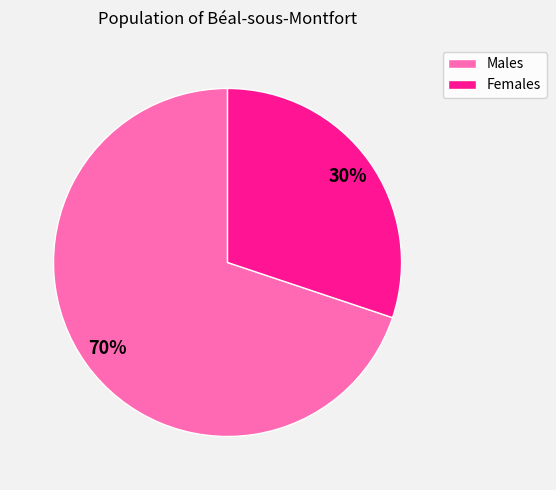

To the nearest percent, what is the difference between the largest and smallest slice percentages?

40%